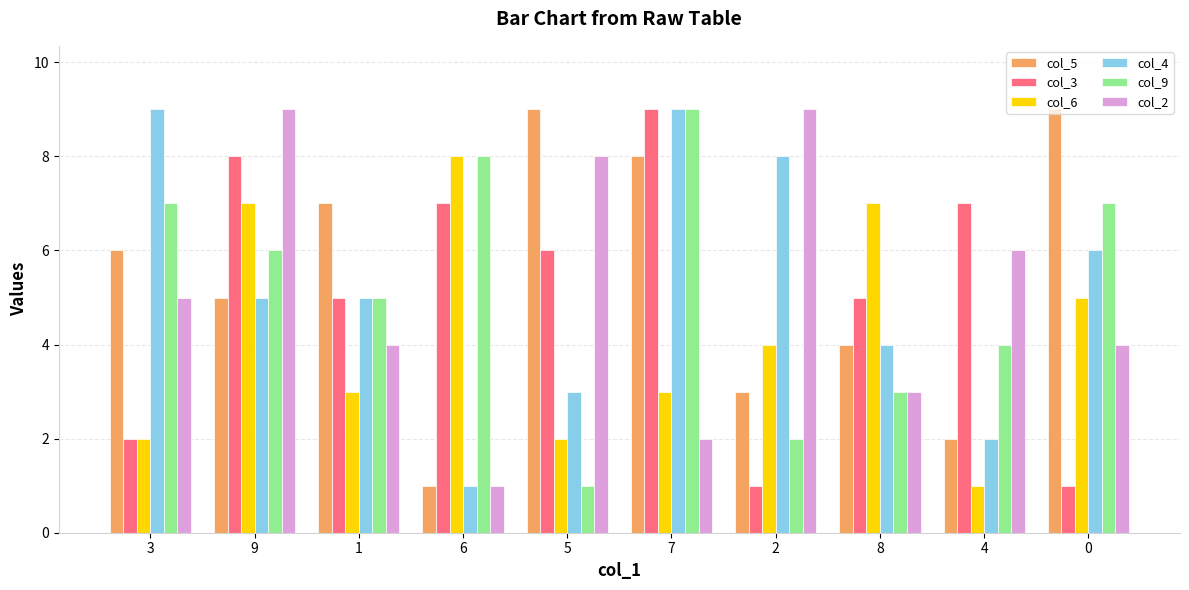

Is it true that col_3 equals 5 at 8?

True